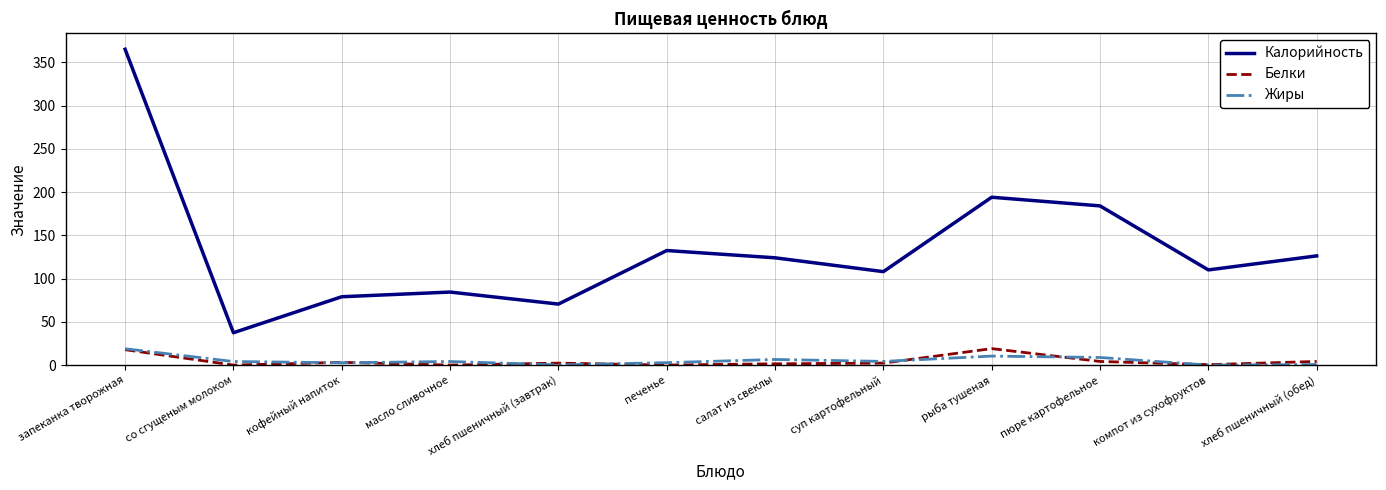

The Жиры series shows 4.1 at со сгущеным молоком. True or false?

True